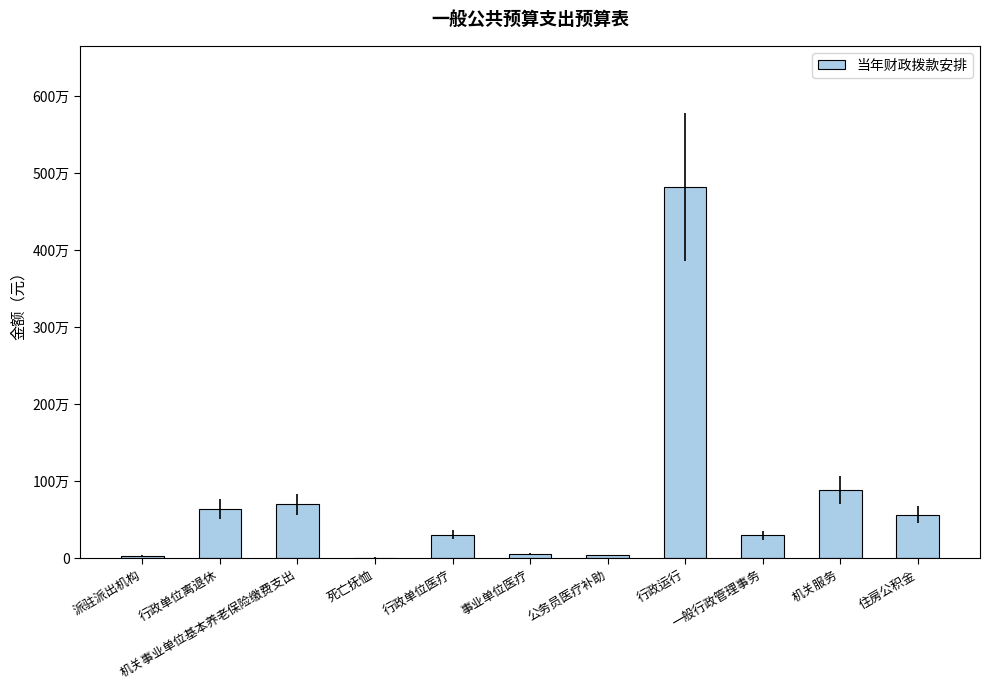

What is the difference between the maximum and minimum values?

4812745.7